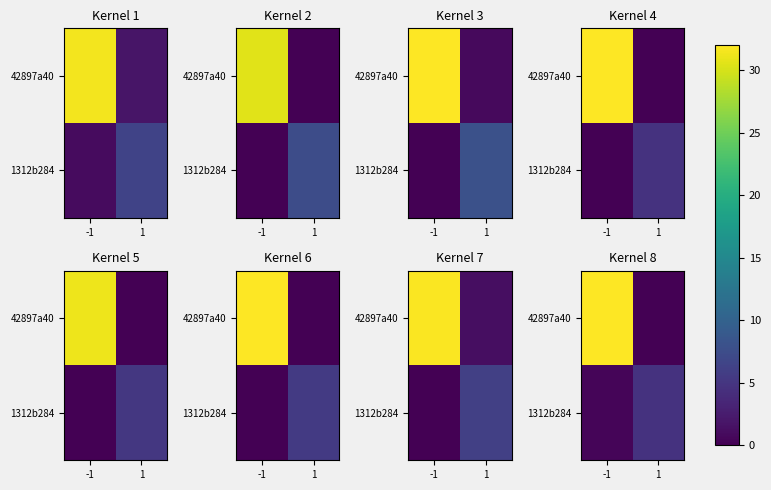

The 42897a40 series shows 52.6 at -1. True or false?

False